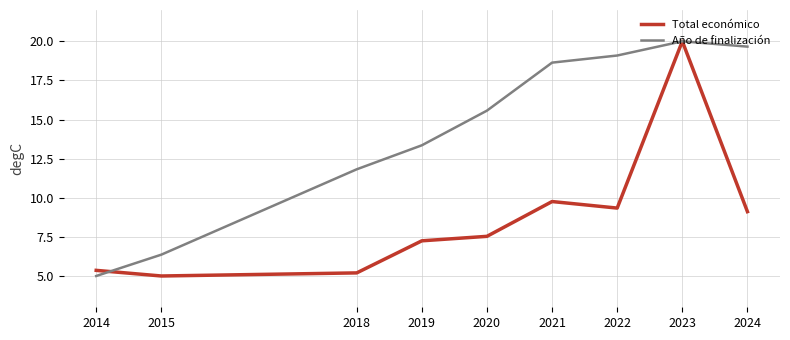

What is the spread (max minus min) of values at 2021?

8.9